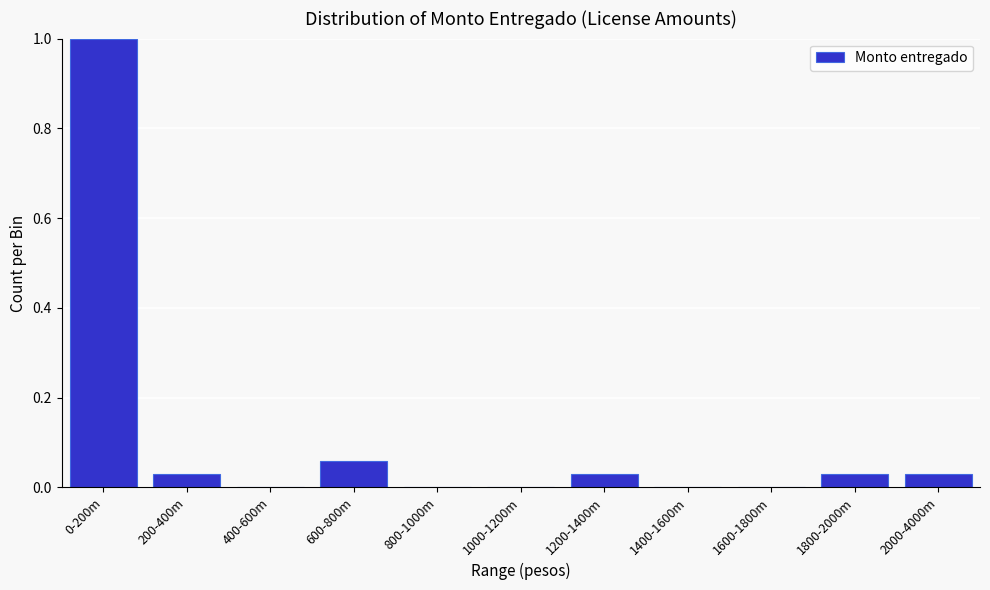

The chart shows a value of -0.4 at 1400-1600m. True or false?

False